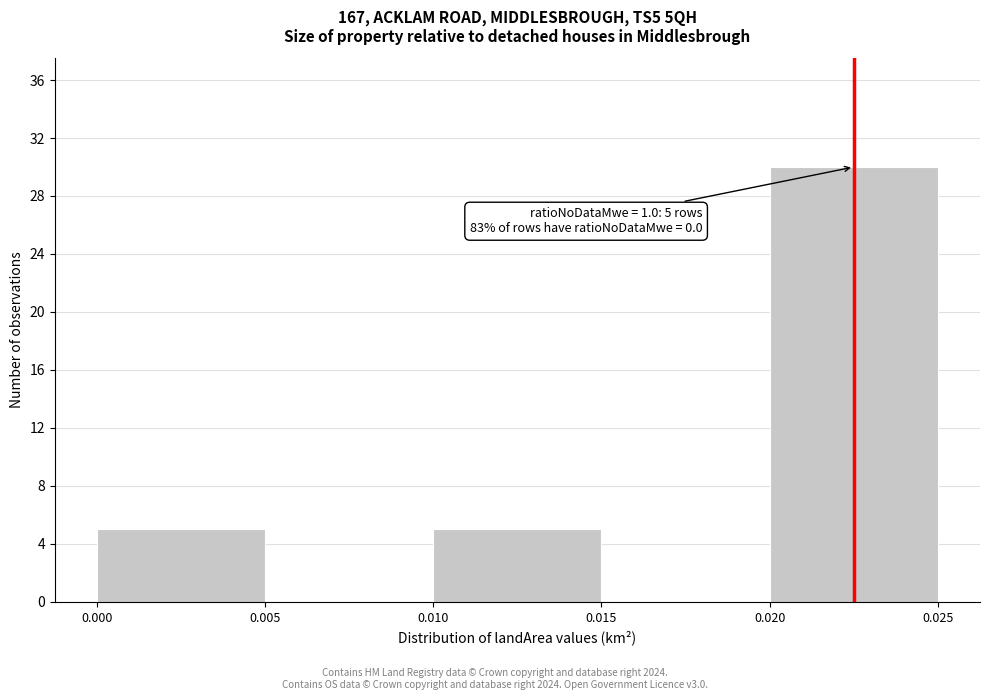

Over which range of the x-axis is the bar tallest?

0.020 to 0.025